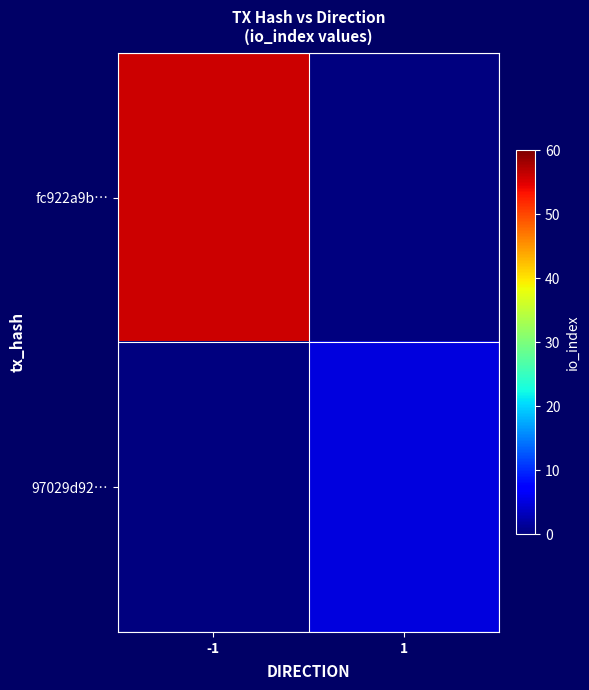

Reading left to right, what are all the values shown in this chart?

fc922a9b…: -1=56	1=0
97029d92…: -1=0	1=5